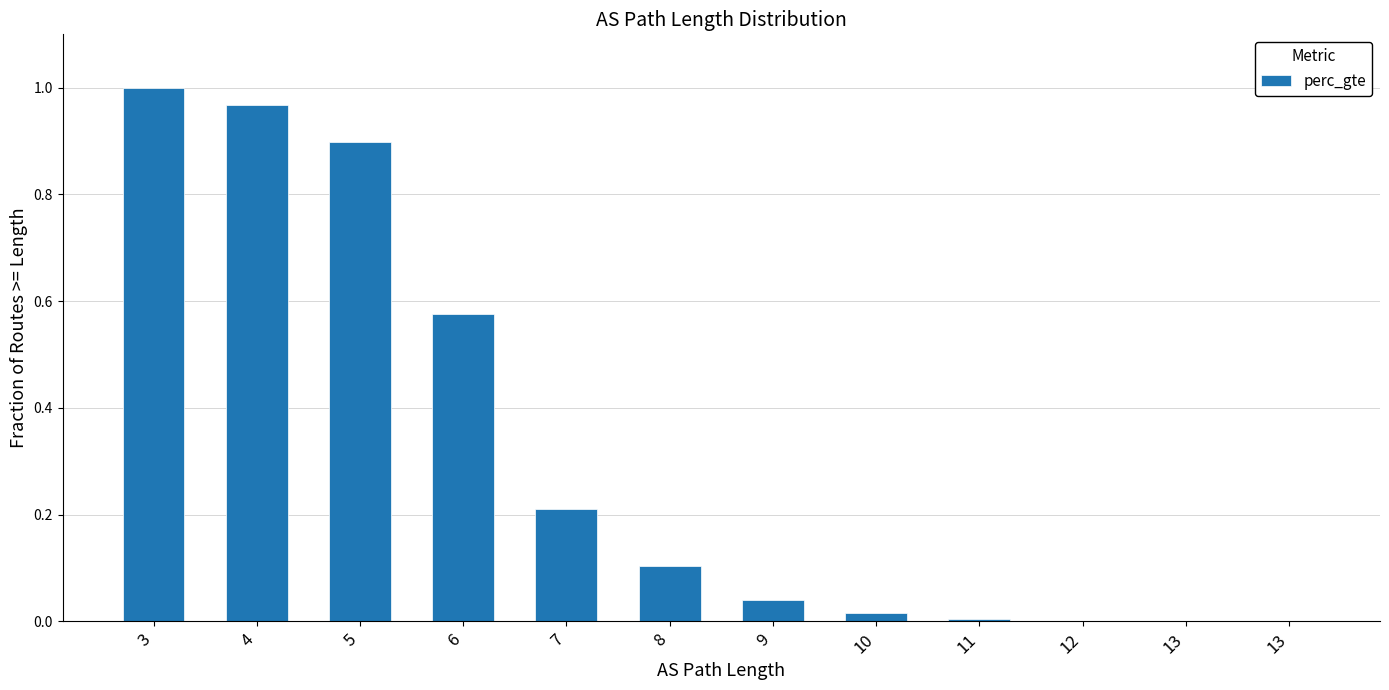

Which has a higher value, 12 or 11?

11